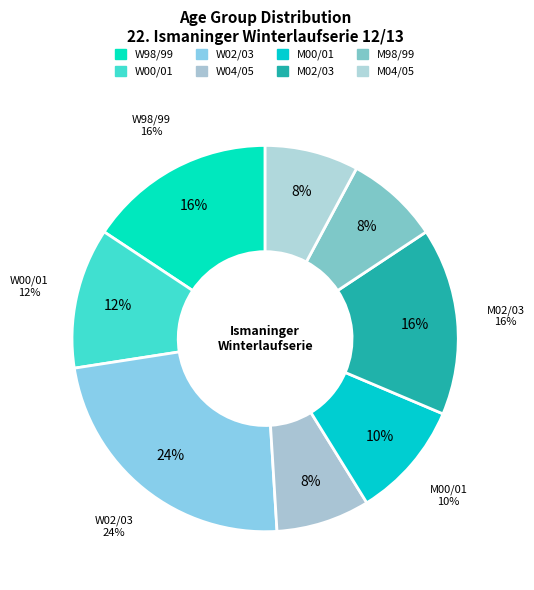

How much of the chart is everything except W00/01?

88.2%